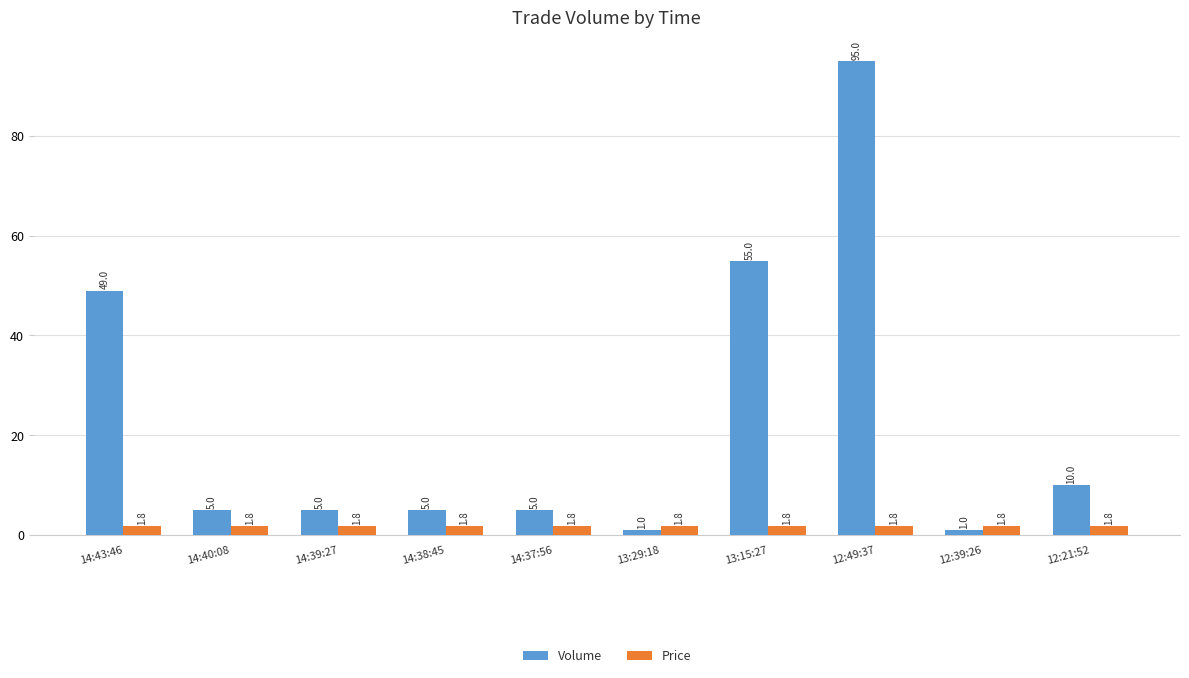

The value of Volume at 12:39:26 is 1.0. True or false?

True